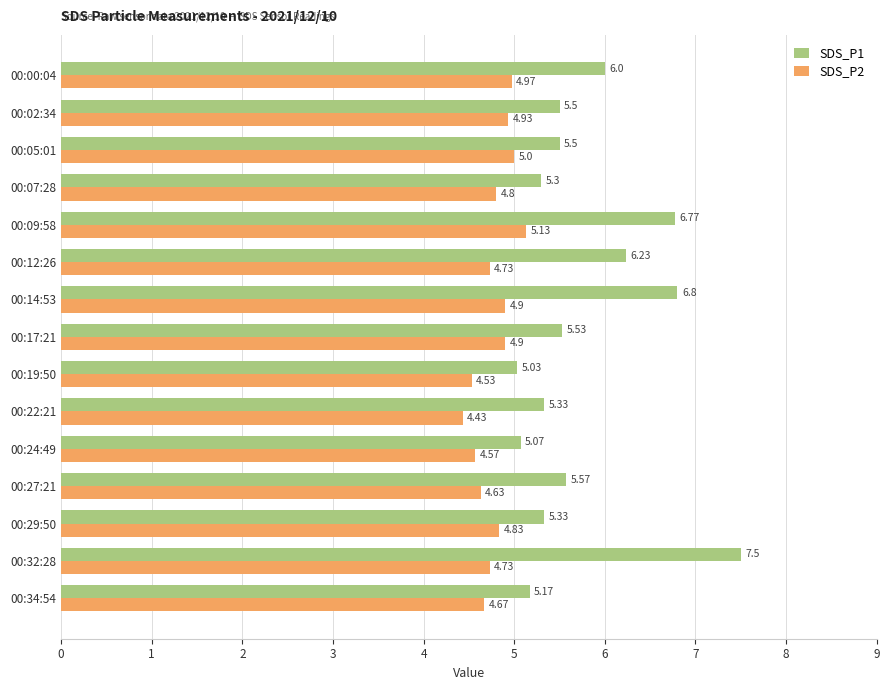

List the series in order of their overall mean, highest first.

SDS_P1, SDS_P2